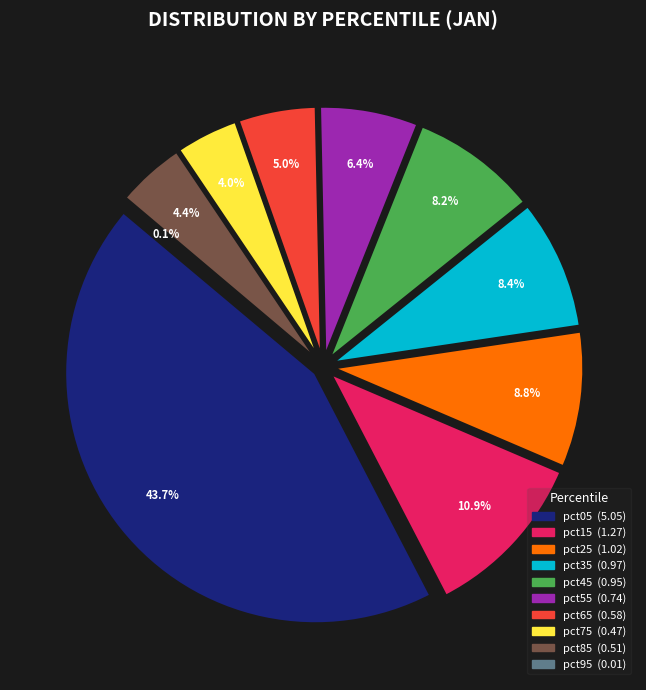

Count the number of slices in the pie.

10